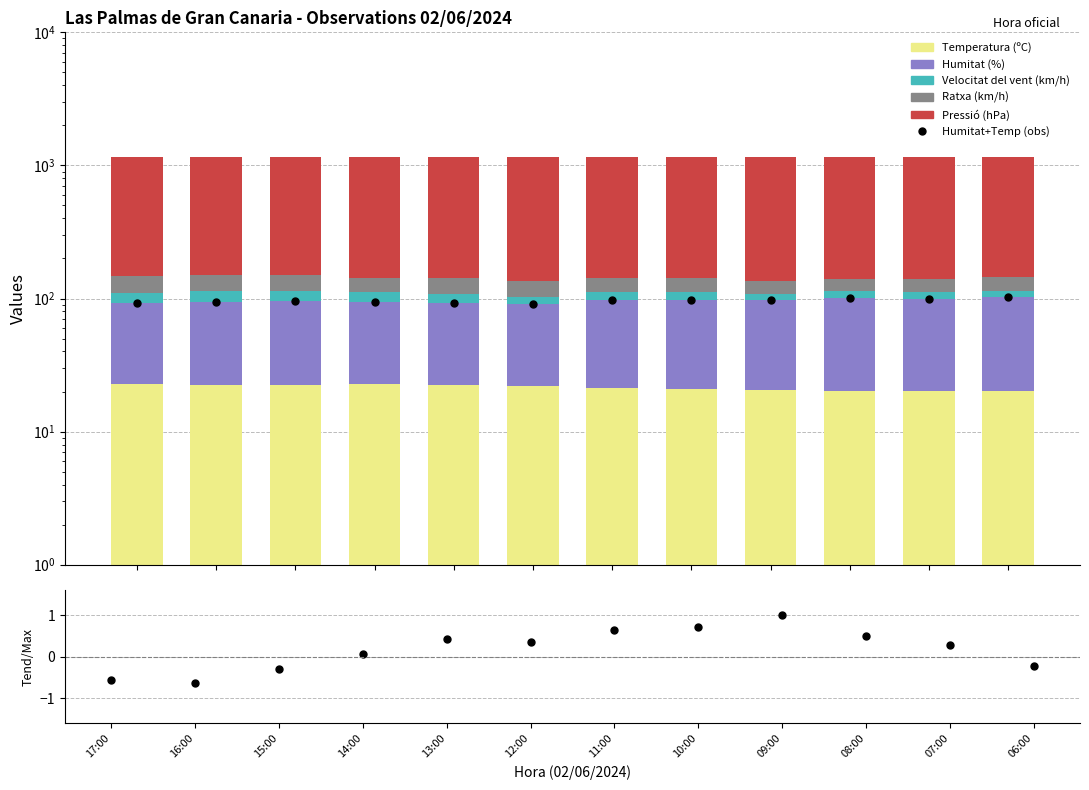

At which label does Velocitat del vent (km/h) reach its peak?

16:00